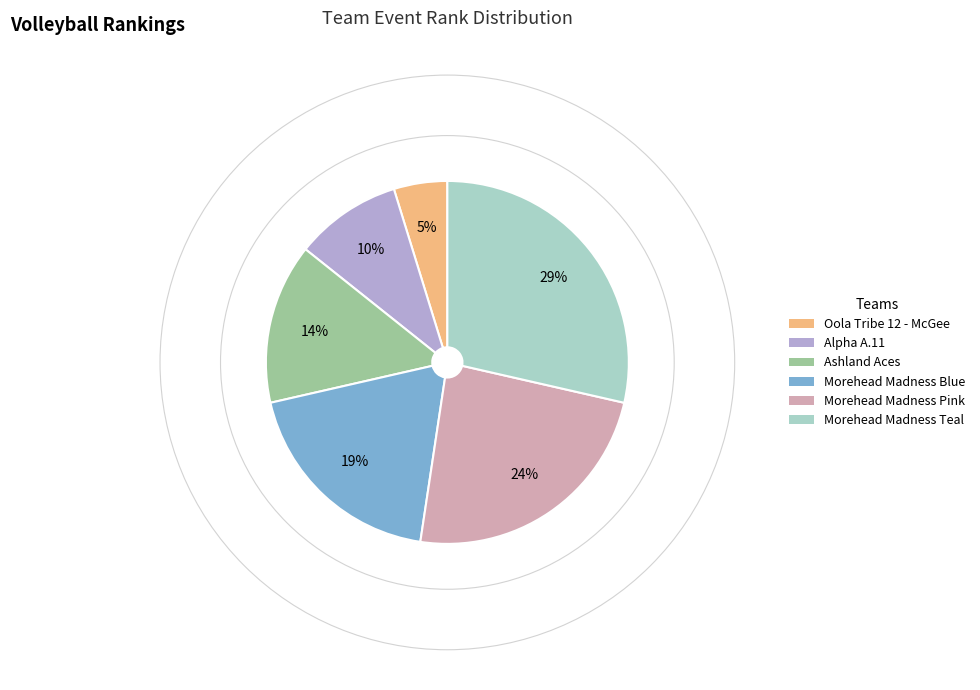

Count the number of slices in the pie.

6